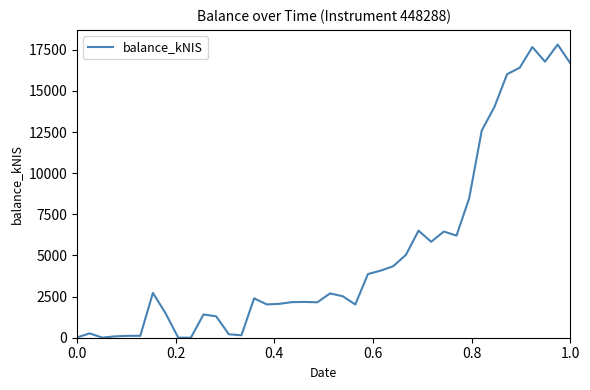

Count the number of categories in the chart.

40